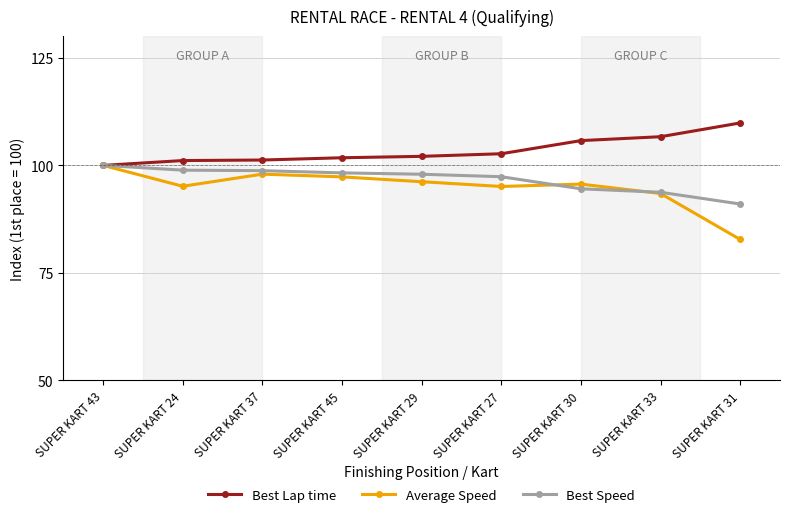

At which category is the sum across all series the highest?

SUPER KART 43